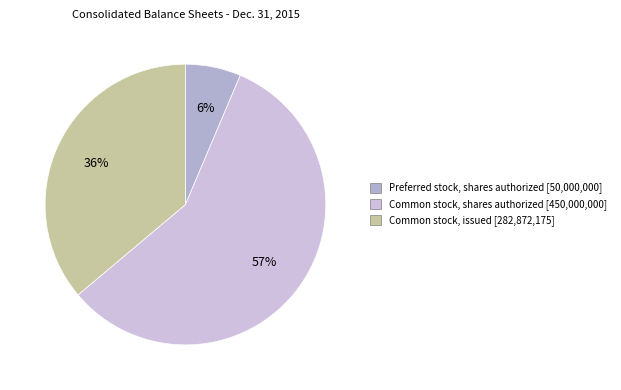

The Preferred stock, shares authorized slice represents 6% of the pie. True or false?

True